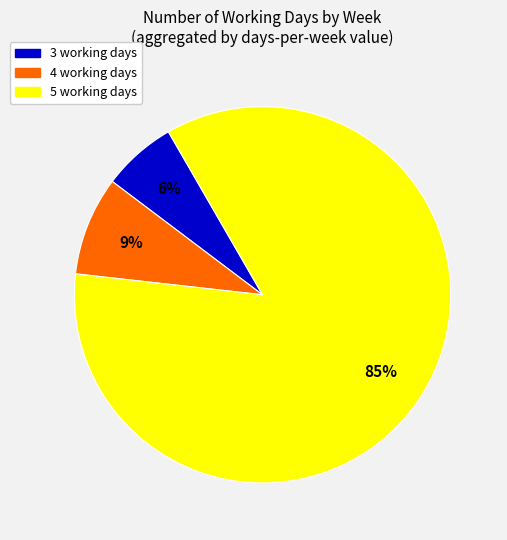

Is there a majority slice in this chart?

Yes